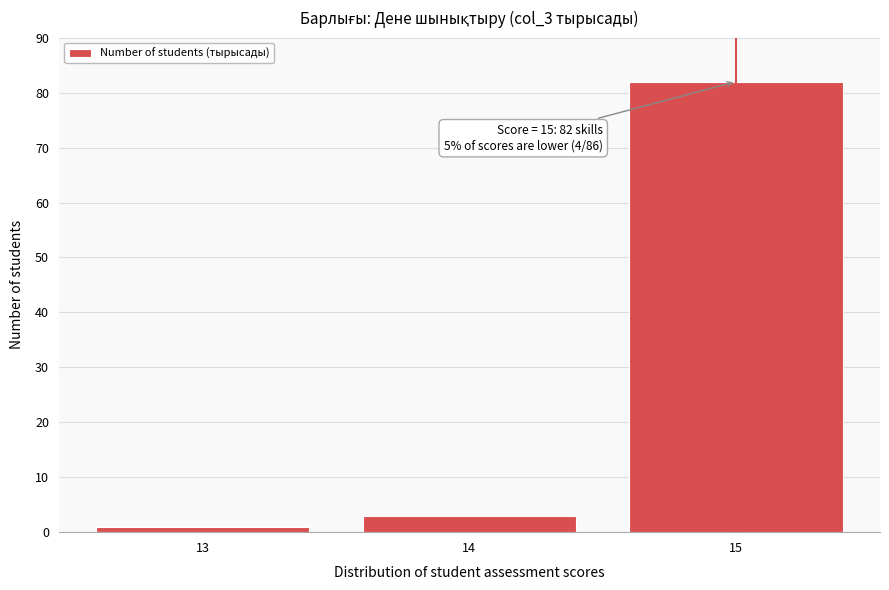

Reading left to right, what are all the values shown in this chart?

1	3	82